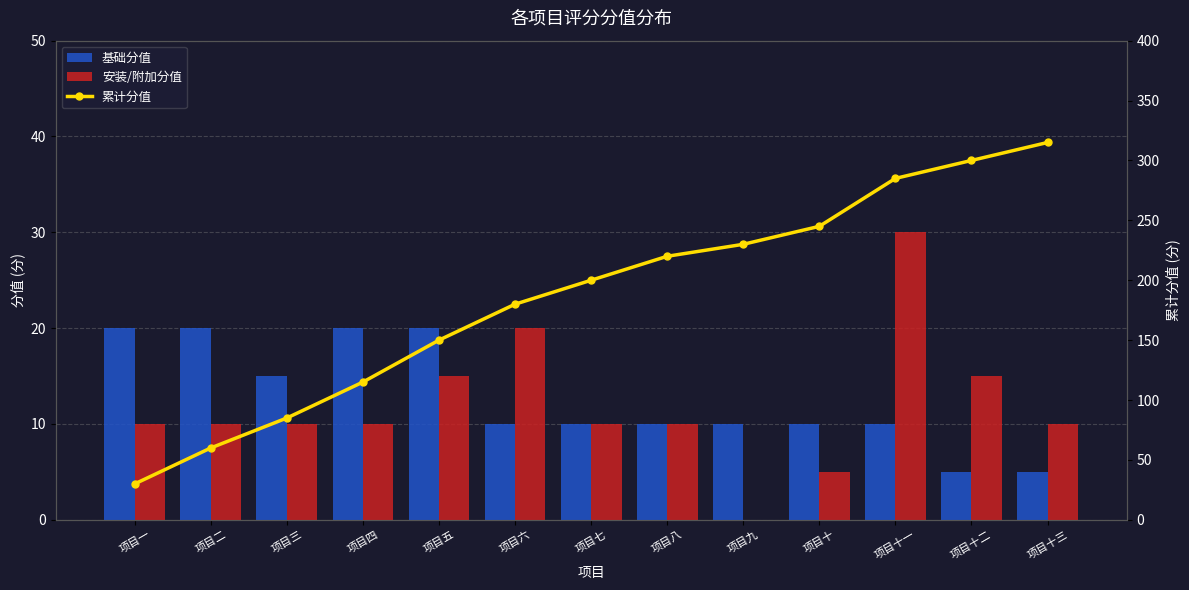

Count the number of data series in this chart.

3